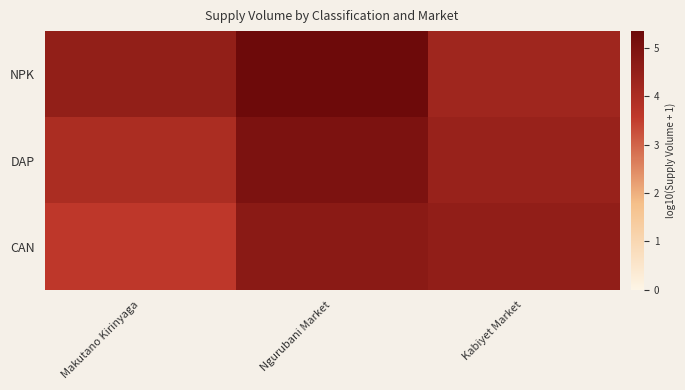

Reading right to left, transcribe all the data shown in this chart.

NPK: Kabiyet Market=4.3	Ngurubani Market=5.3	Makutano Kirinyaga=4.5
DAP: Kabiyet Market=4.4	Ngurubani Market=5.0	Makutano Kirinyaga=4.0
CAN: Kabiyet Market=4.6	Ngurubani Market=4.7	Makutano Kirinyaga=3.6